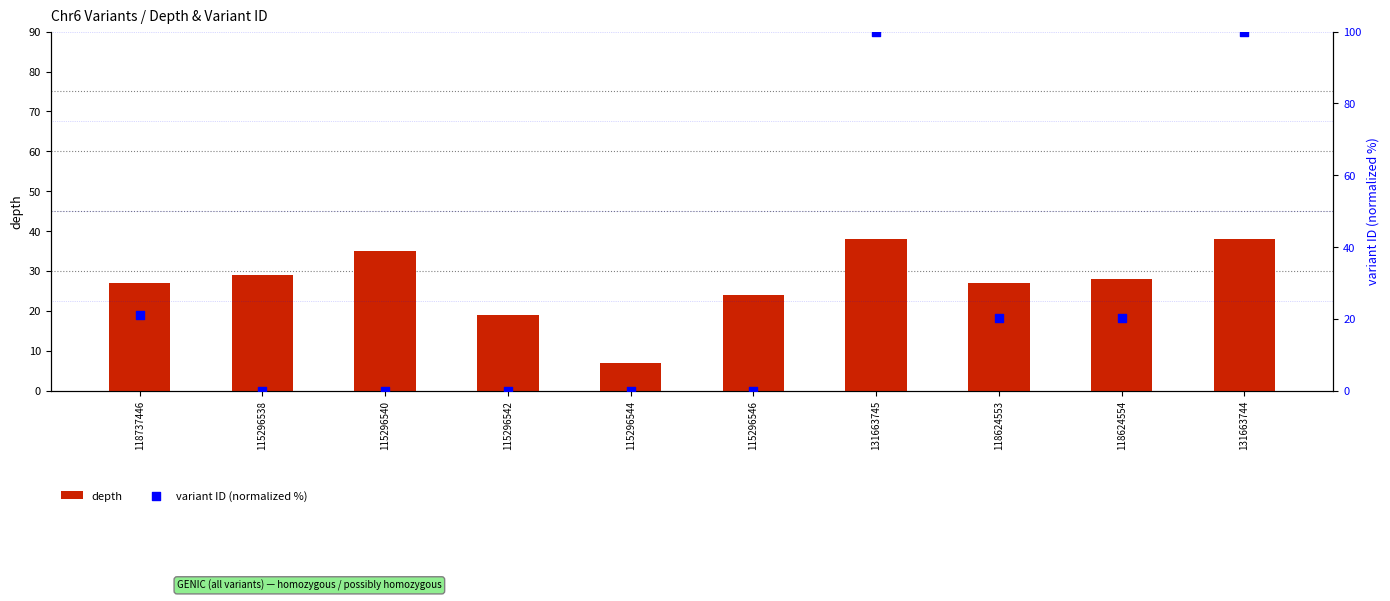

At which category is the sum across all series the highest?

131663745